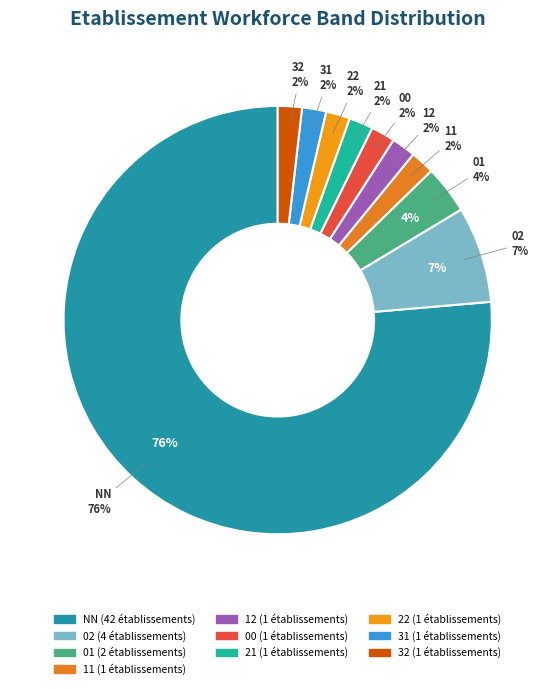

What portion of the pie excludes 31?

98.2%